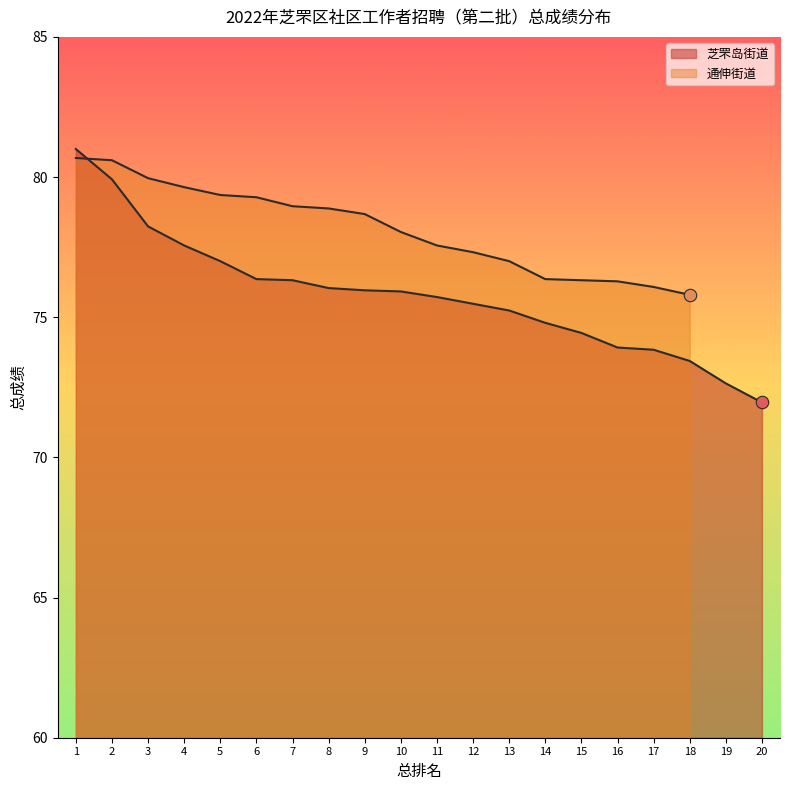

Between 4 and 12, which is larger?

4